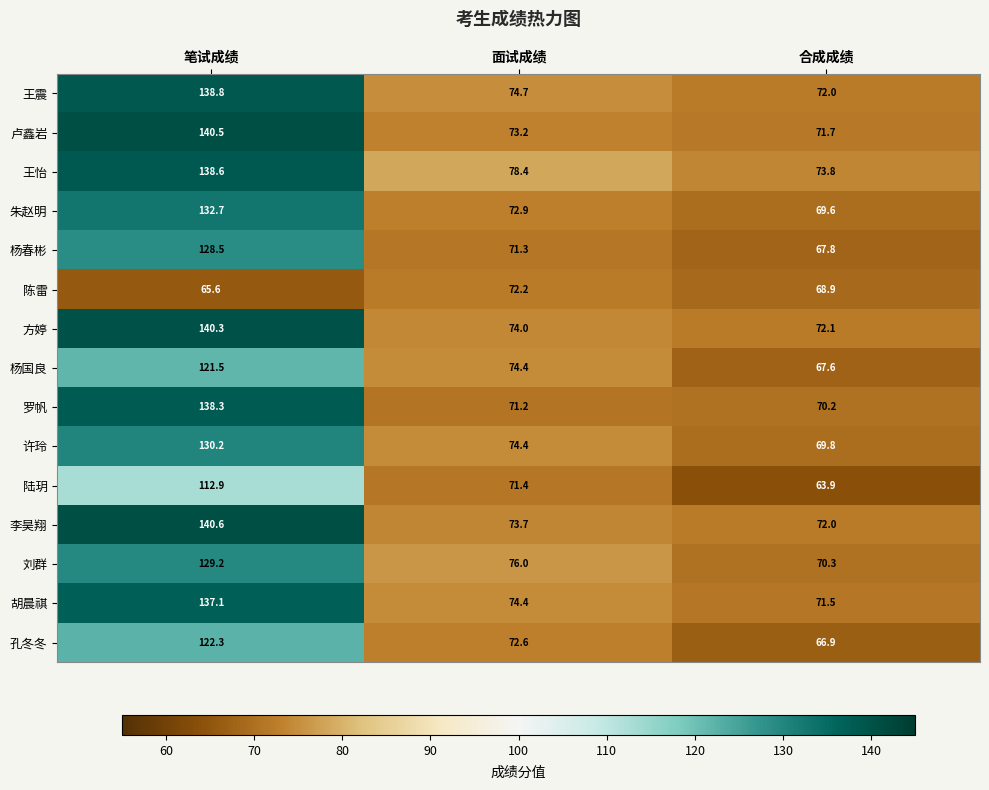

At which category is the sum across all series the highest?

笔试成绩